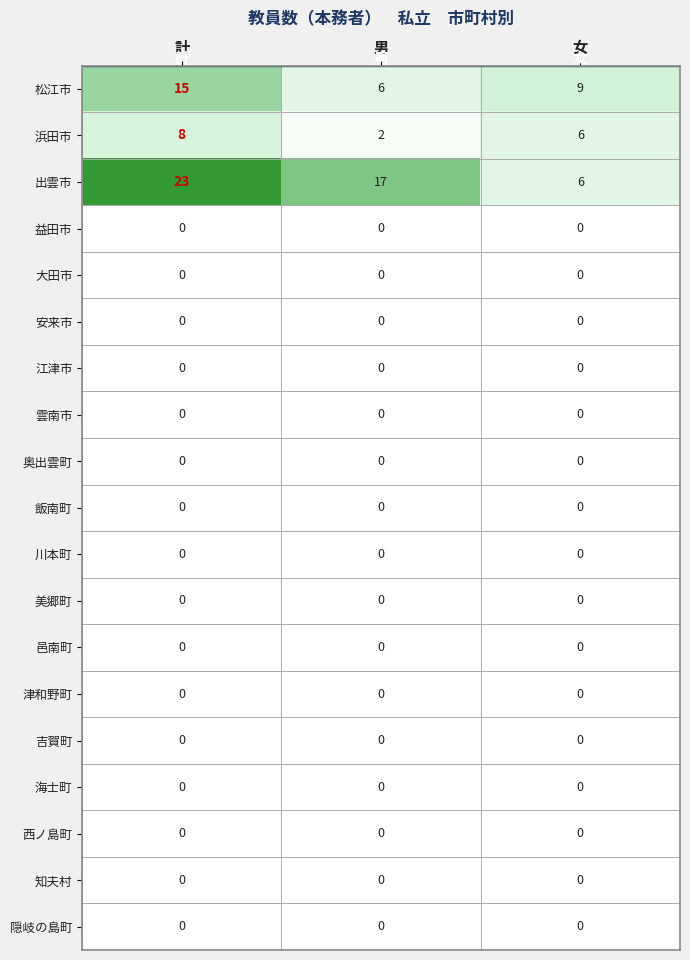

Which series has the largest total across all categories?

出雲市